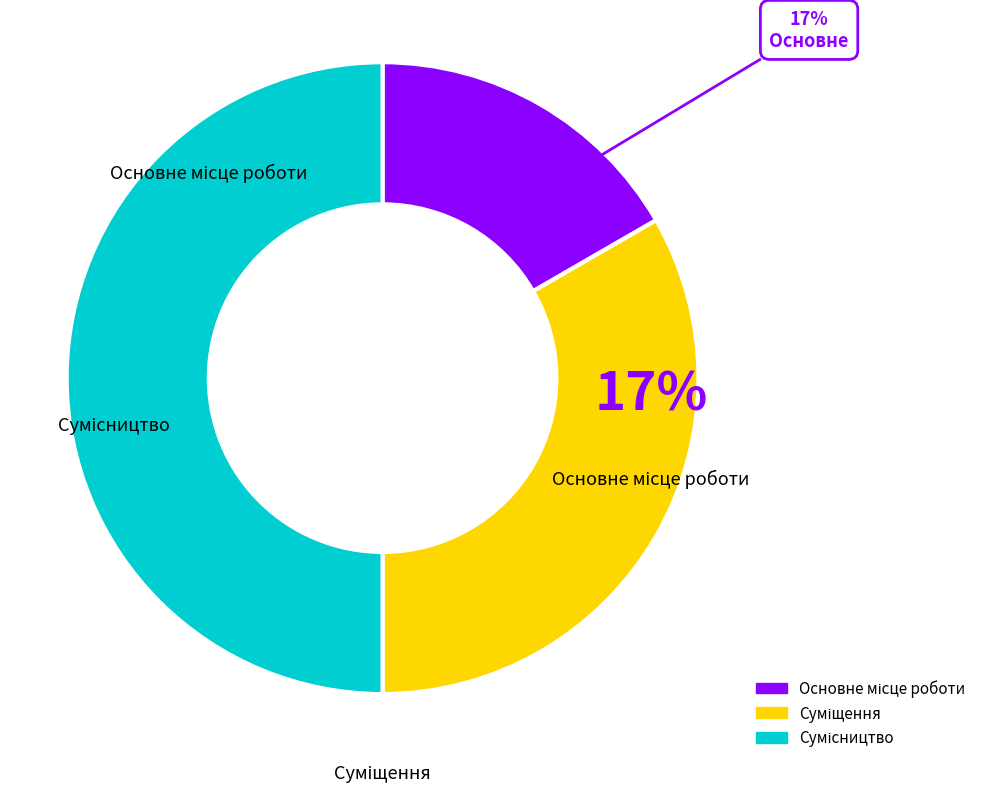

Which slice is the largest?

Сумісництво